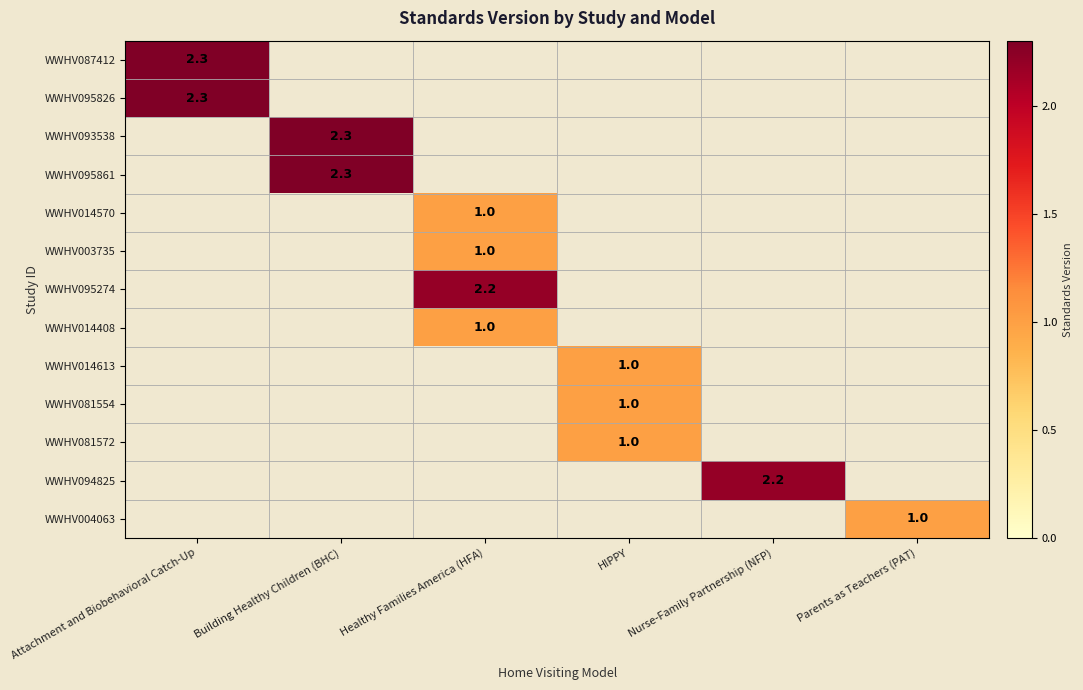

At which category does the chart reach its peak across all series?

Attachment and Biobehavioral Catch-Up